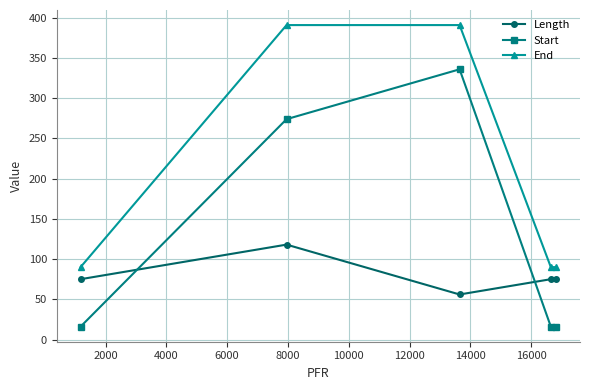

What is the sum of all End values?

1052